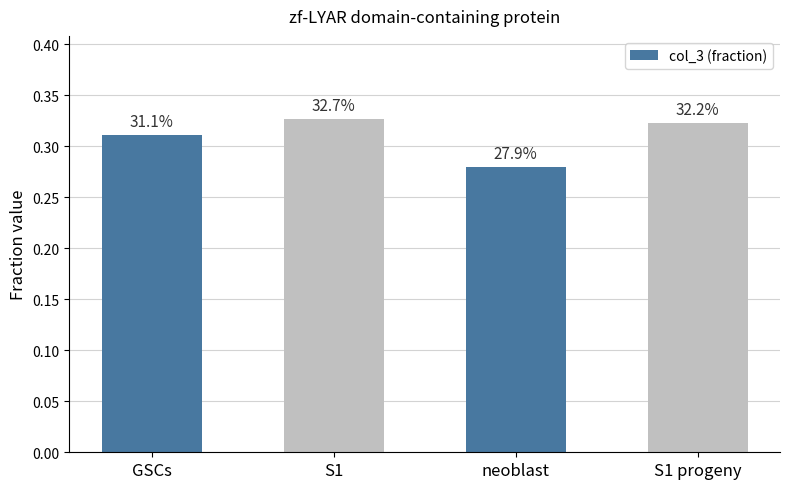

Does the chart contain any negative values?

No